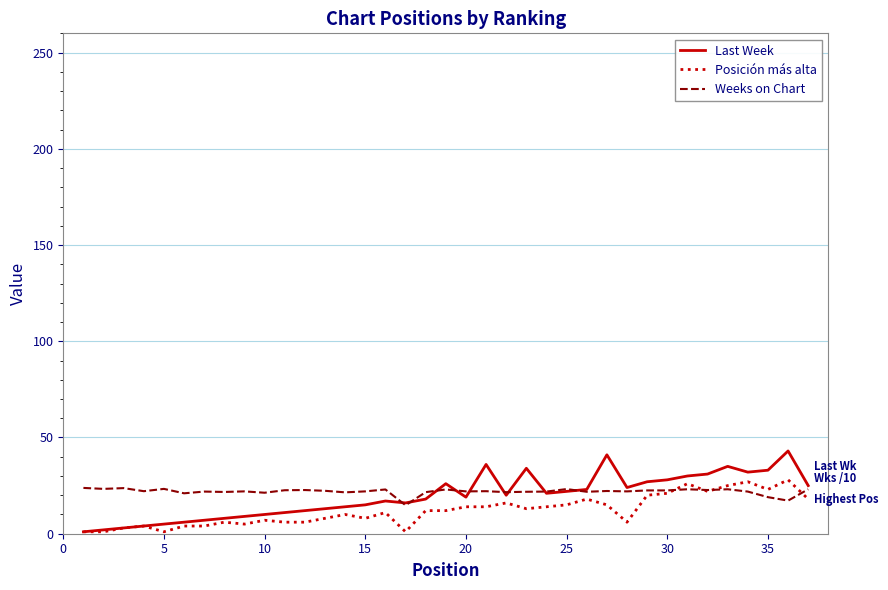

List the series in order of their peak value, highest first.

Last Week, Posición más alta, Weeks on Chart